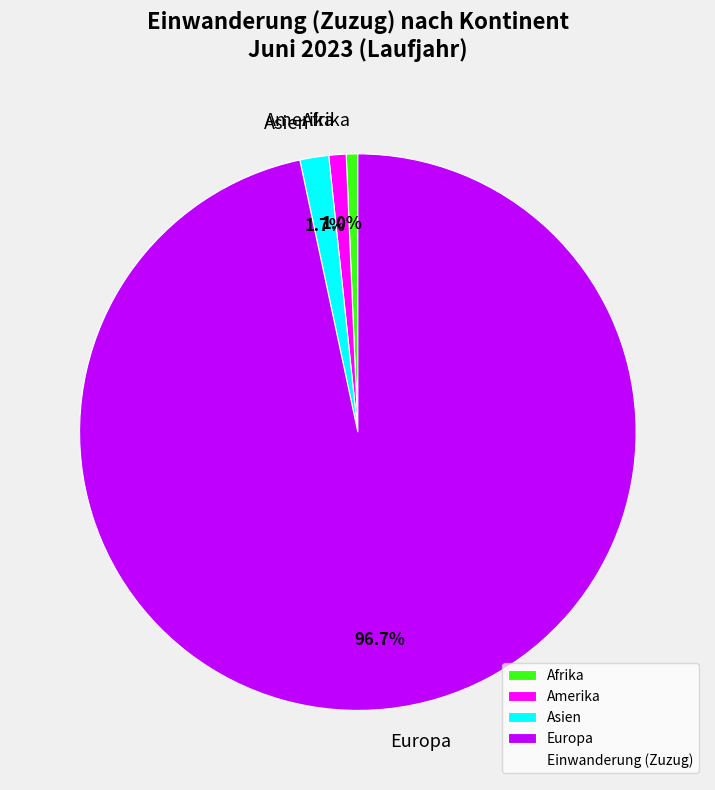

Which category accounts for the majority?

Europa